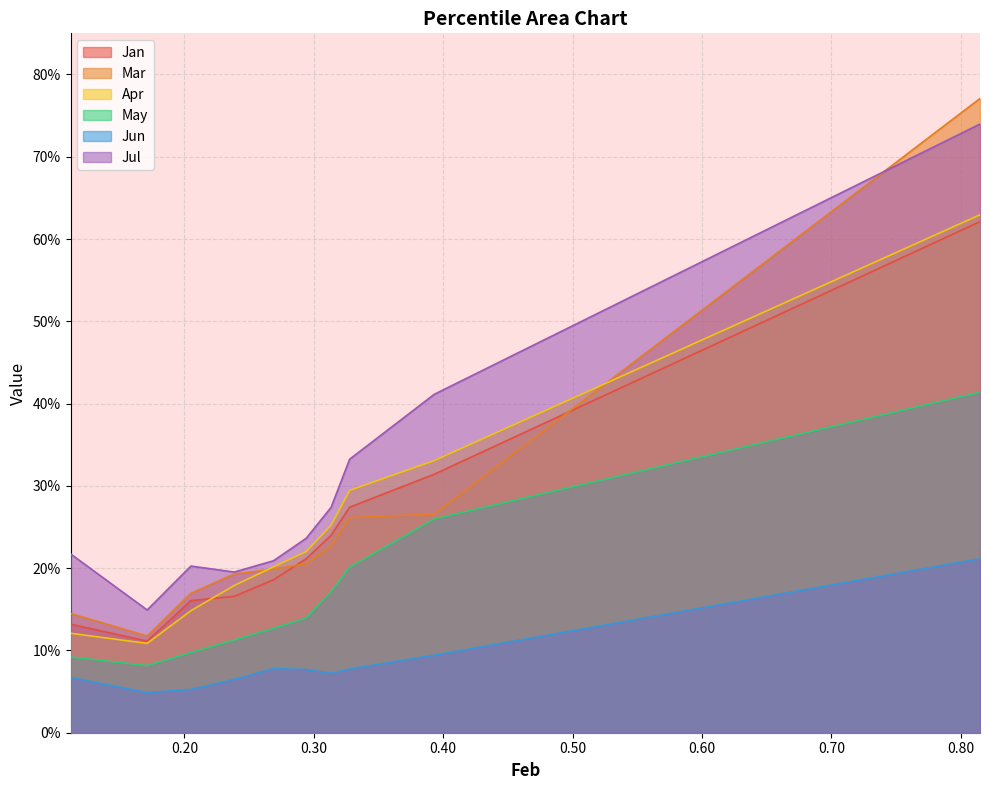

True or false: Jun has a value of 0.1 at pct55.

True